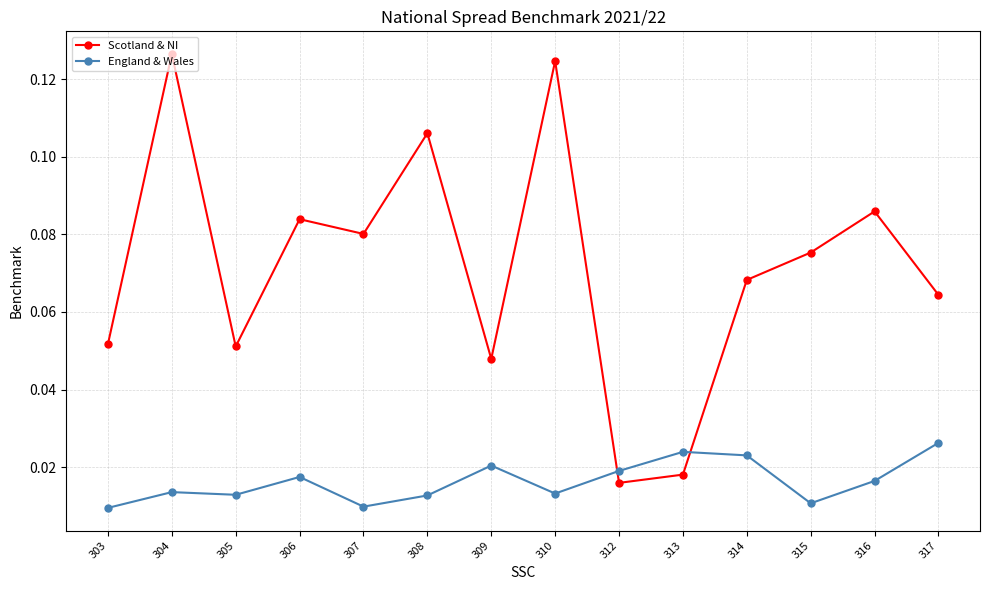

How many times do England & Wales and Scotland & NI cross each other?

2